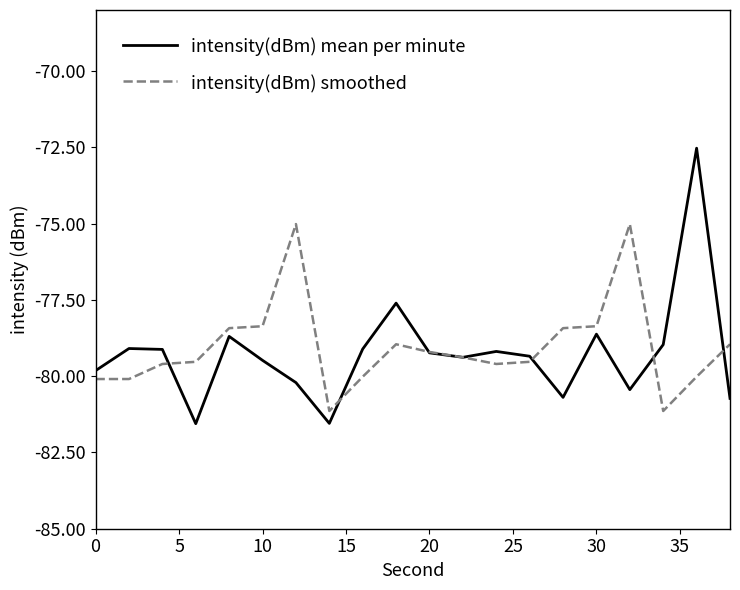

What is the maximum value shown in the chart?

-72.5